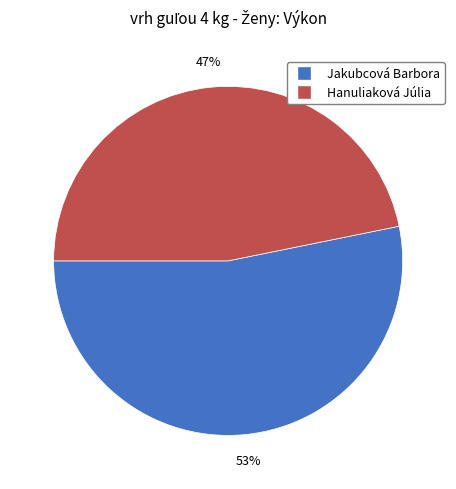

What is the smallest slice in the pie chart?

Hanuliaková Júlia